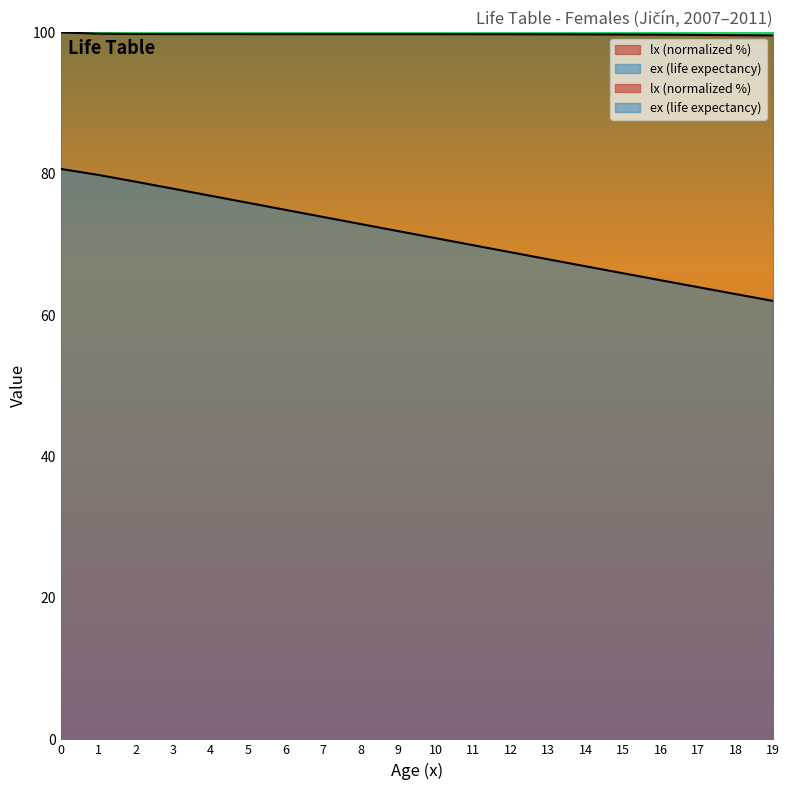

Reading left to right, list all the values displayed in this chart.

lx: 100.0	99.8	99.8	99.8	99.7	99.7	99.7	99.7	99.7	99.7	99.7	99.7	99.7	99.7	99.7	99.7	99.7	99.6	99.6	99.6
ex: 80.7	79.8	78.9	77.9	76.9	75.9	74.9	73.9	72.9	71.9	70.9	69.9	68.9	67.9	66.9	65.9	64.9	64.0	63.0	62.0